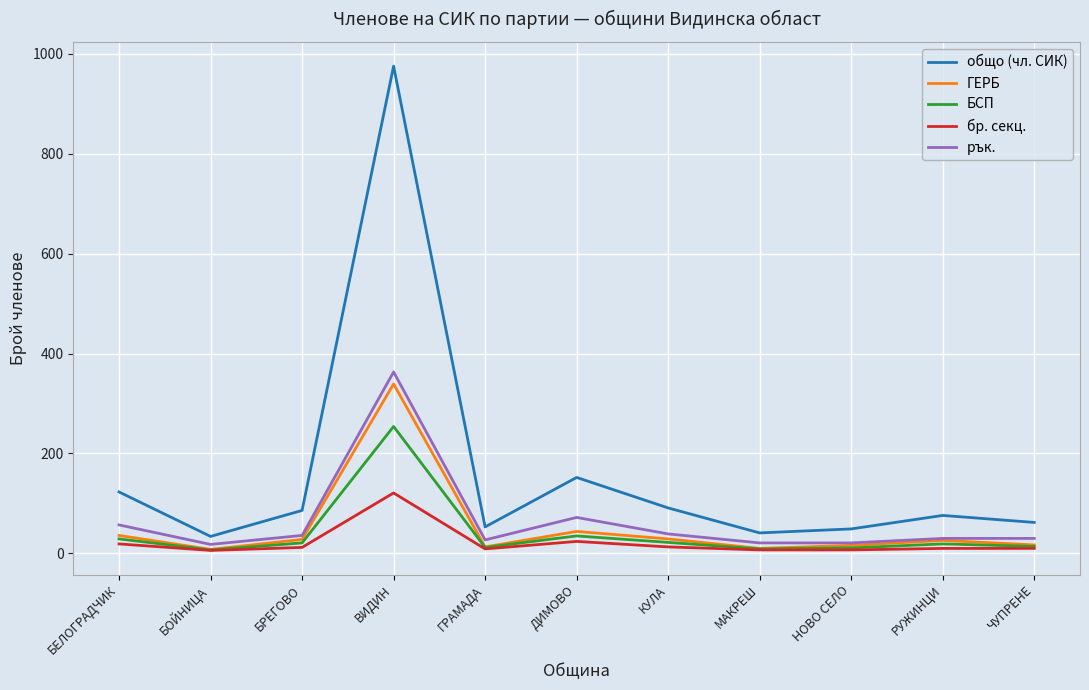

Is it true that ГЕРБ equals 456 at ВИДИН?

False